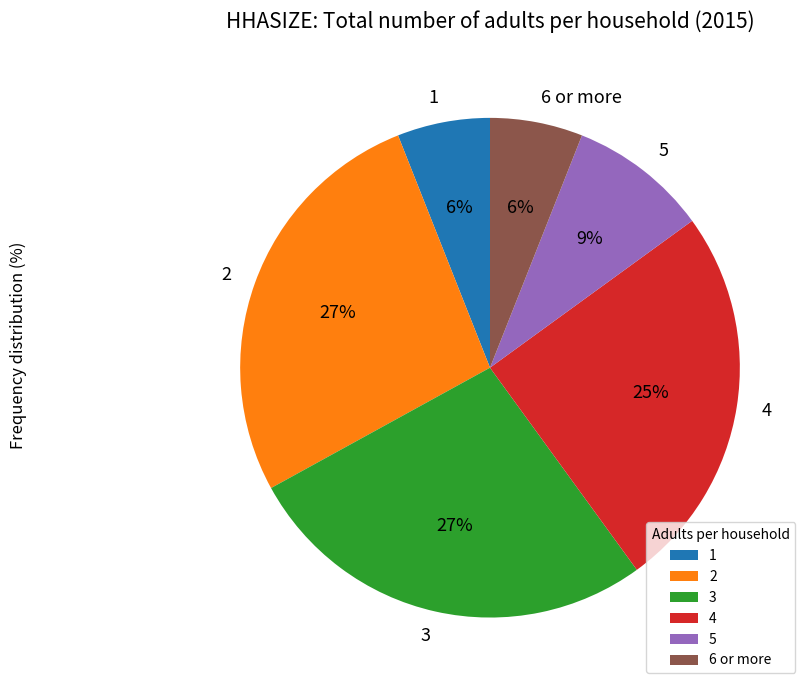

Is it true that 3 is 38% of the pie?

False